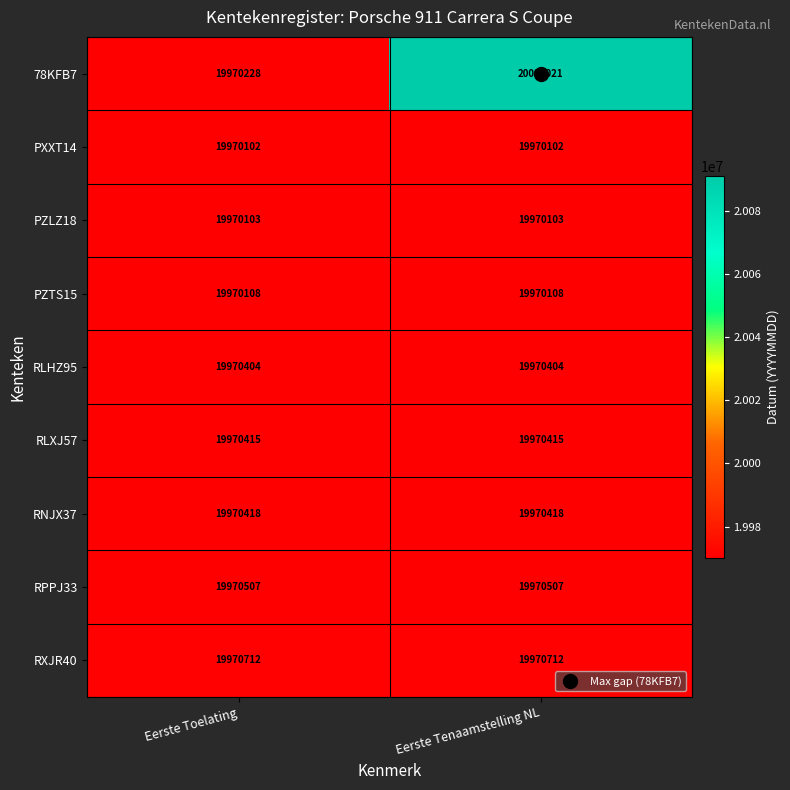

What is the minimum value shown in the chart?

19970102